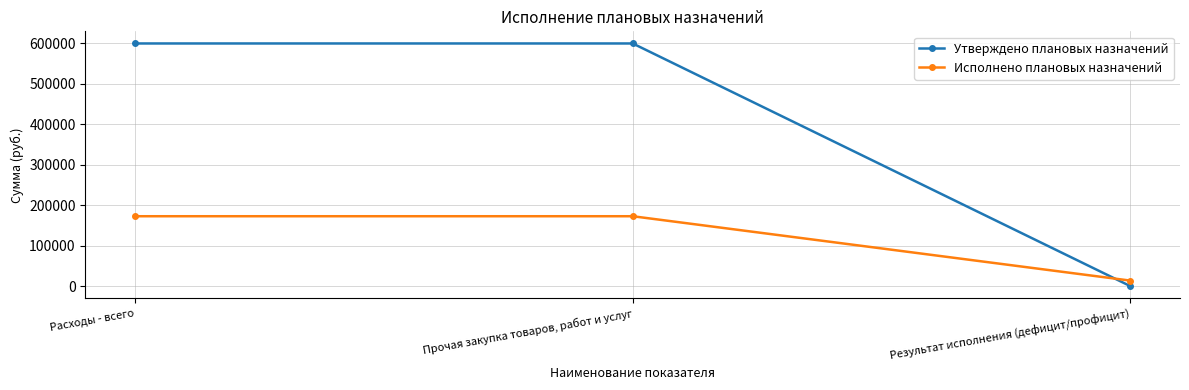

At Расходы - всего, list the series in order from largest to smallest.

Утверждено плановых назначений, Исполнено плановых назначений